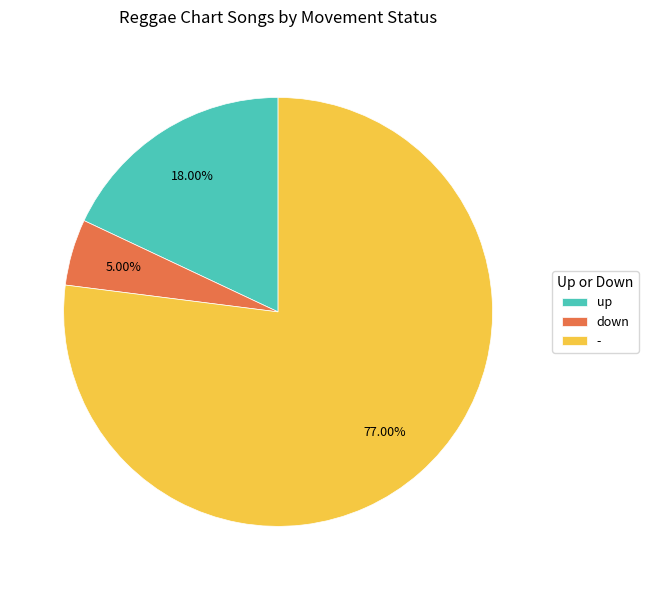

True or false: - accounts for 68% of the total.

False